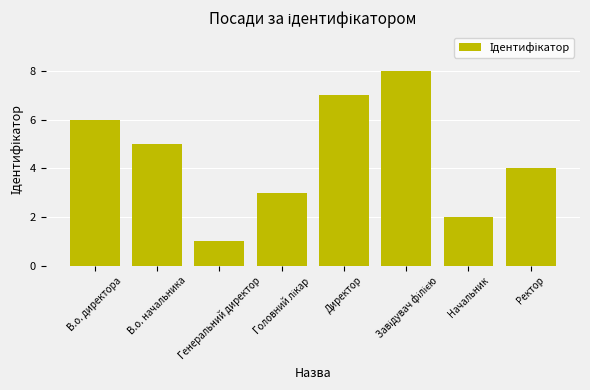

At which category does the chart reach its minimum across all series?

Генеральний директор